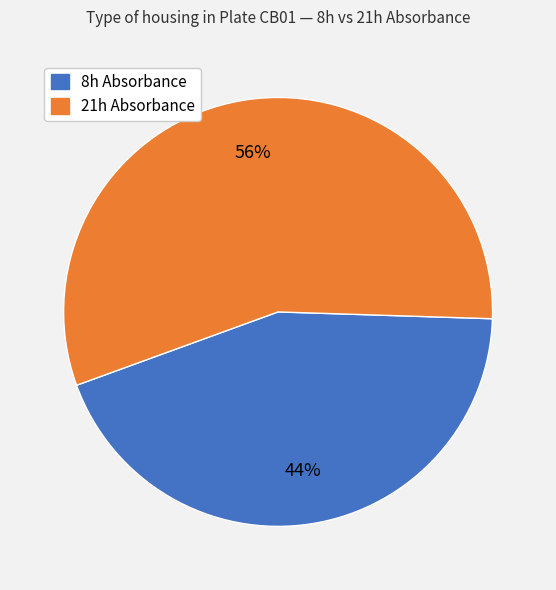

To the nearest percent, what is the average slice percentage?

50%